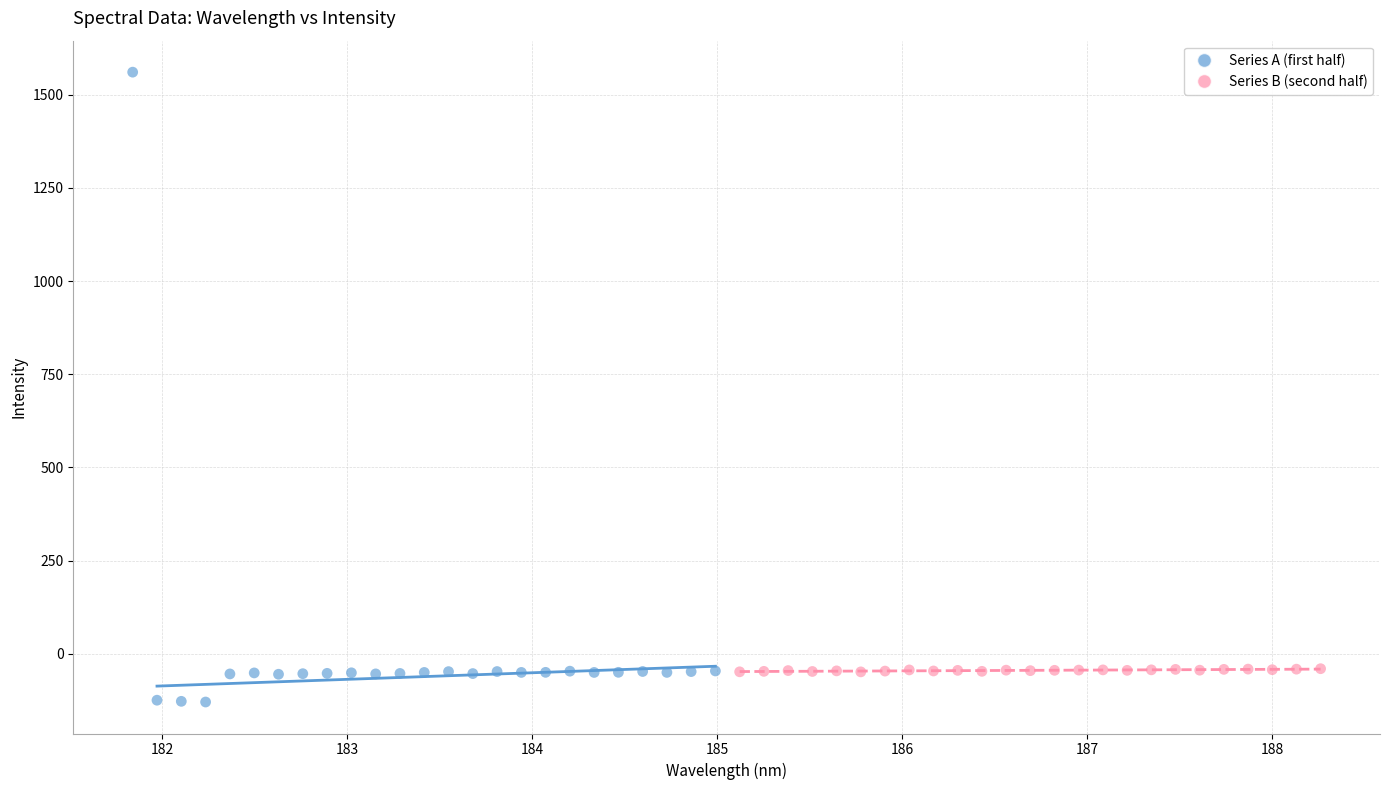

Which series has the widest spread of Y values?

Series A (first half)